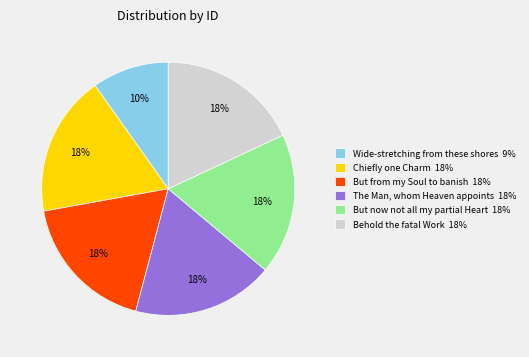

Is the sum of Chiefly one Charm 18% and But from my Soul to banish 18% greater than half?

No